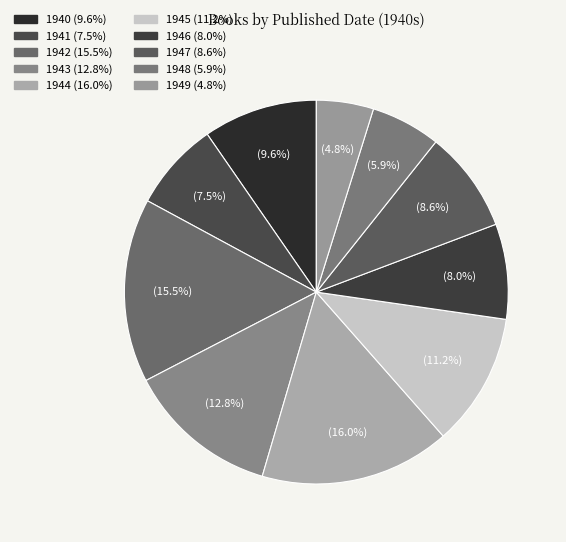

Does 1945 represent more than half of the total?

No